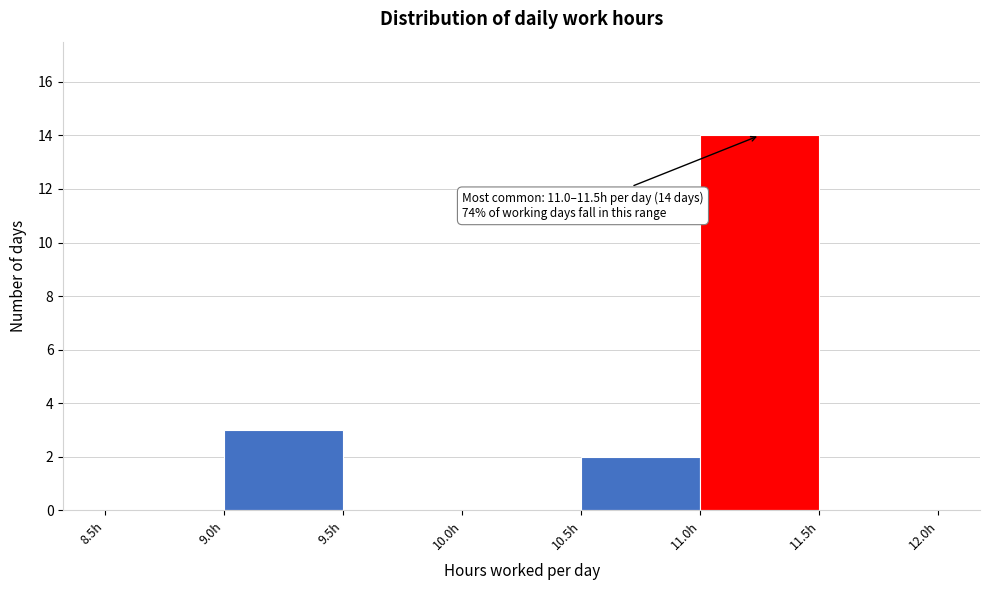

Which range on the x-axis has the tallest bar?

11.0 to 11.5